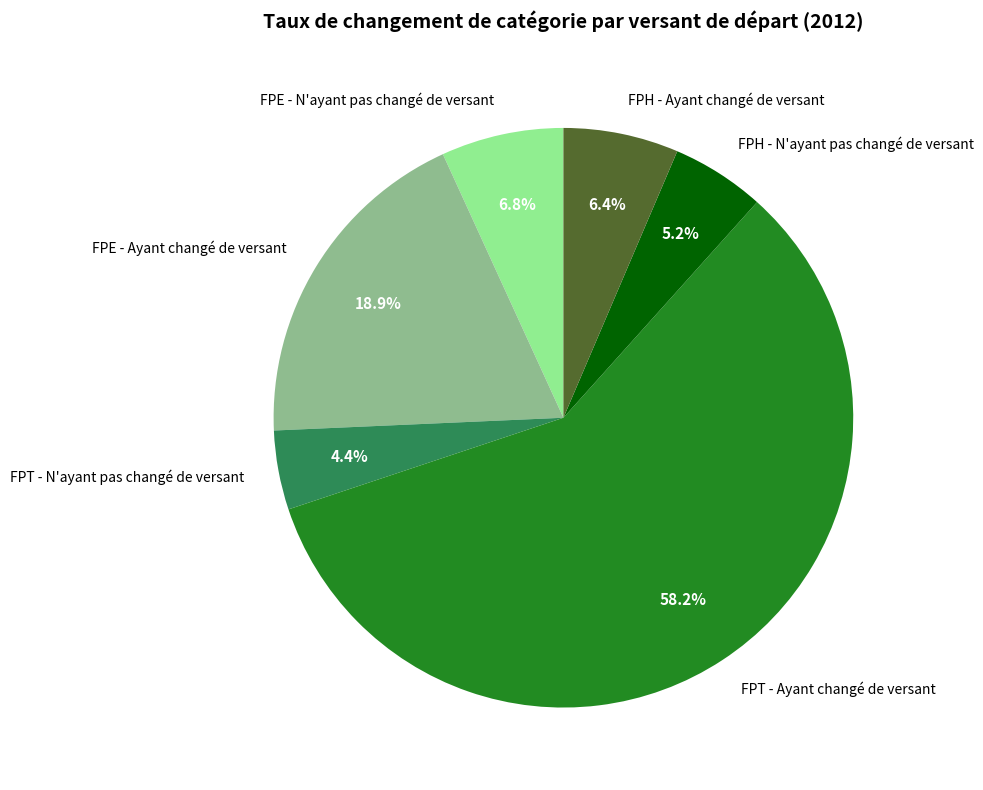

Combined, do FPE - Ayant changé de versant and FPH - N'ayant pas changé de versant account for over 50%?

No